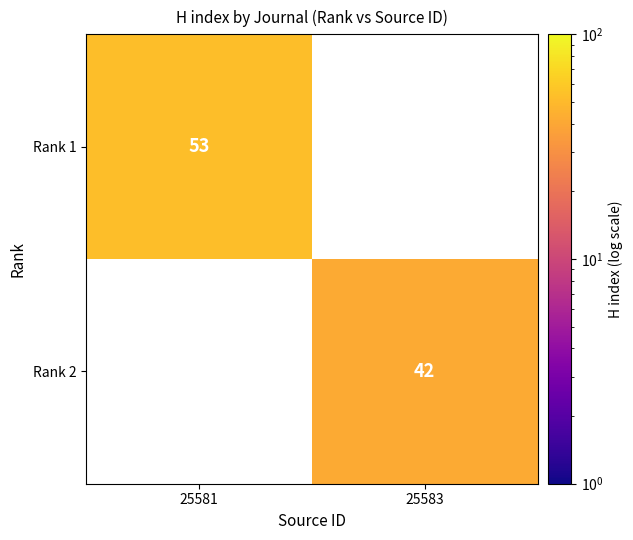

The Rank 1 series shows 53 at 25581. True or false?

True